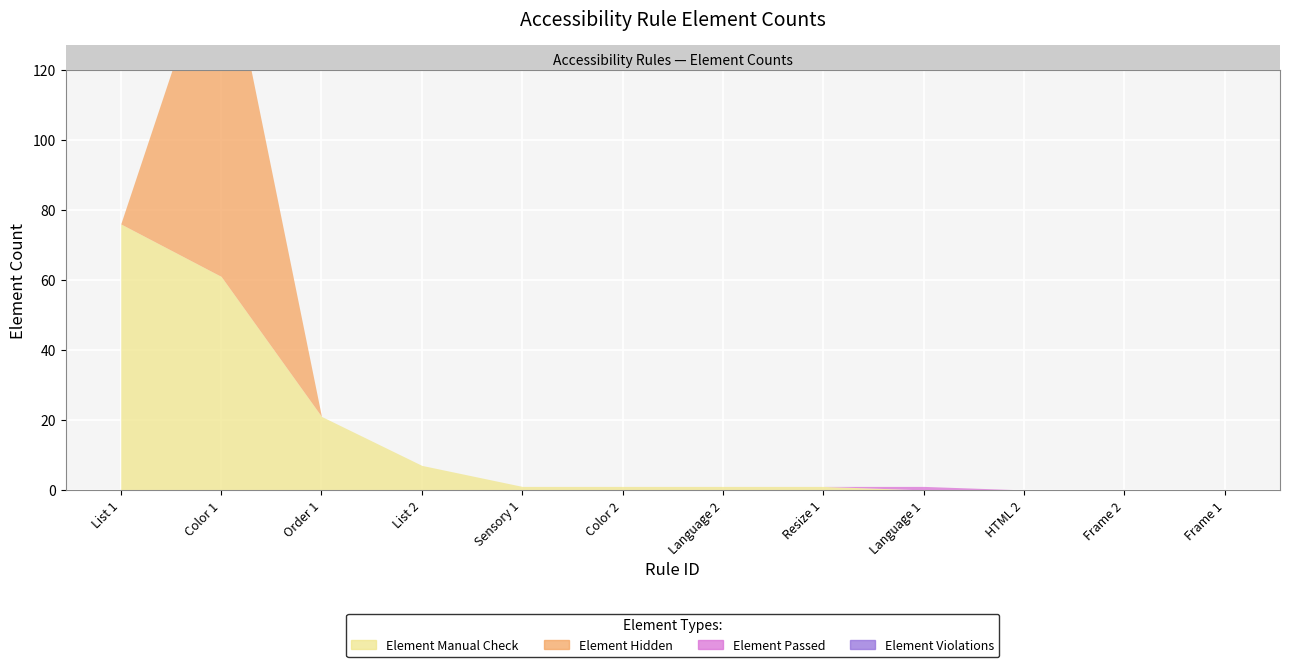

What are all the series names shown in the legend?

Element Manual Check, Element Hidden, Element Passed, Element Violations